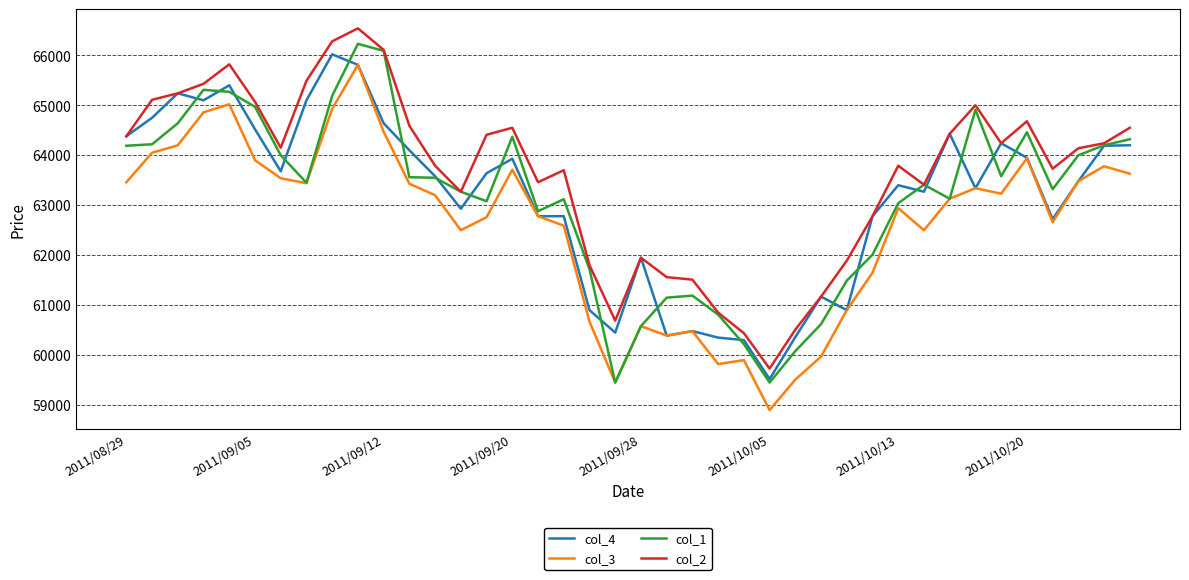

What is the average value of the col_1 series?

63113